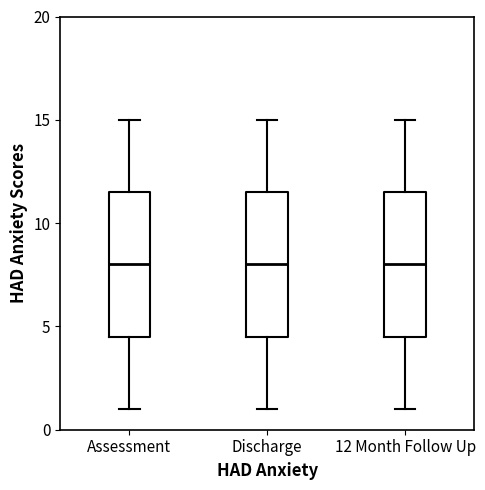

Where does the lower whisker of the box for Assessment end on the y-axis? The values are not printed on the chart, so give them approximately, as read against the axis.

1.0